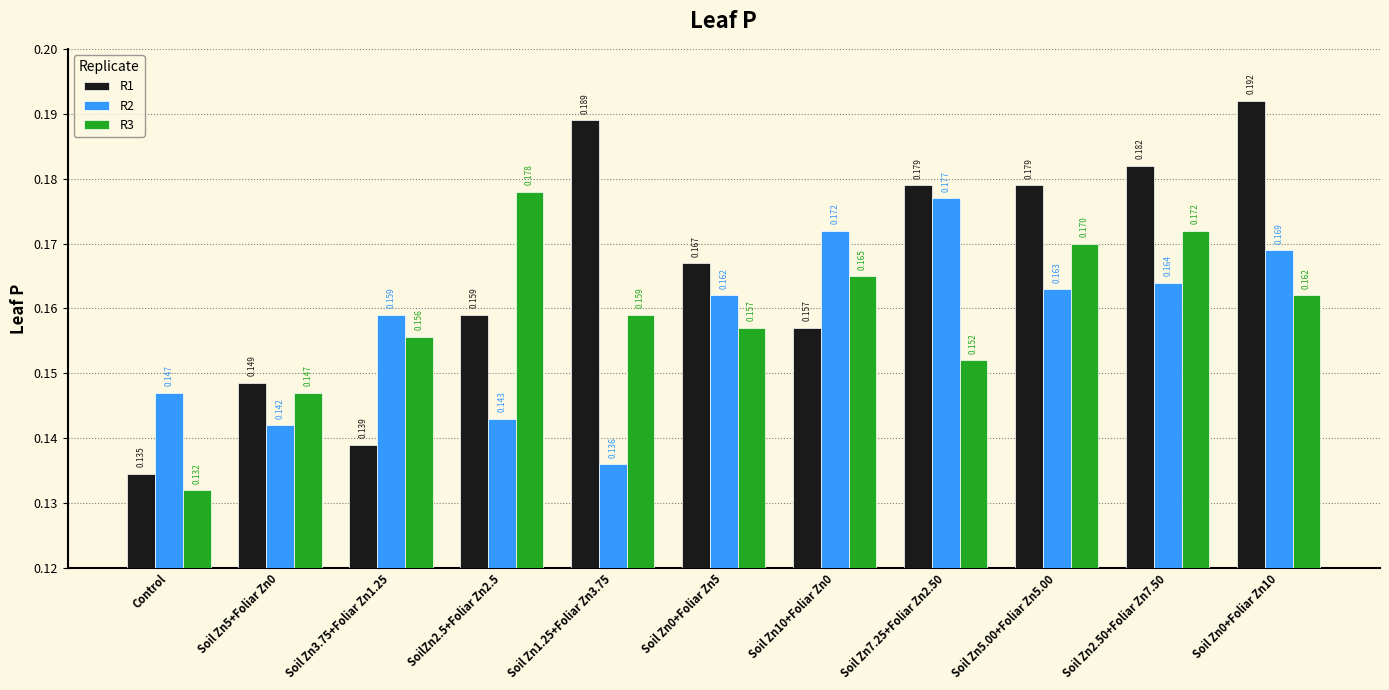

Which series changed the most between SoilZn2.5+Foliar Zn2.5 and Soil Zn10+Foliar Zn0?

R2